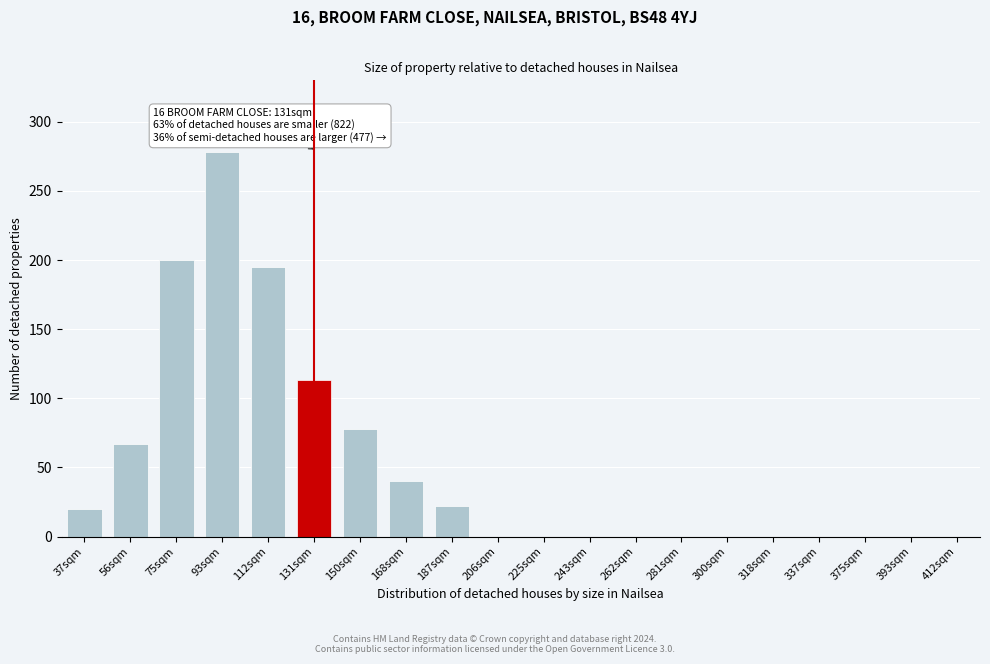

Reading left to right, what are all the values shown in this chart?

37sqm=20	56sqm=67	75sqm=200	93sqm=278	112sqm=195	131sqm=113	150sqm=78	168sqm=40	187sqm=22	206sqm=0	225sqm=0	243sqm=0	262sqm=0	281sqm=0	300sqm=0	318sqm=0	337sqm=0	375sqm=0	393sqm=0	412sqm=0